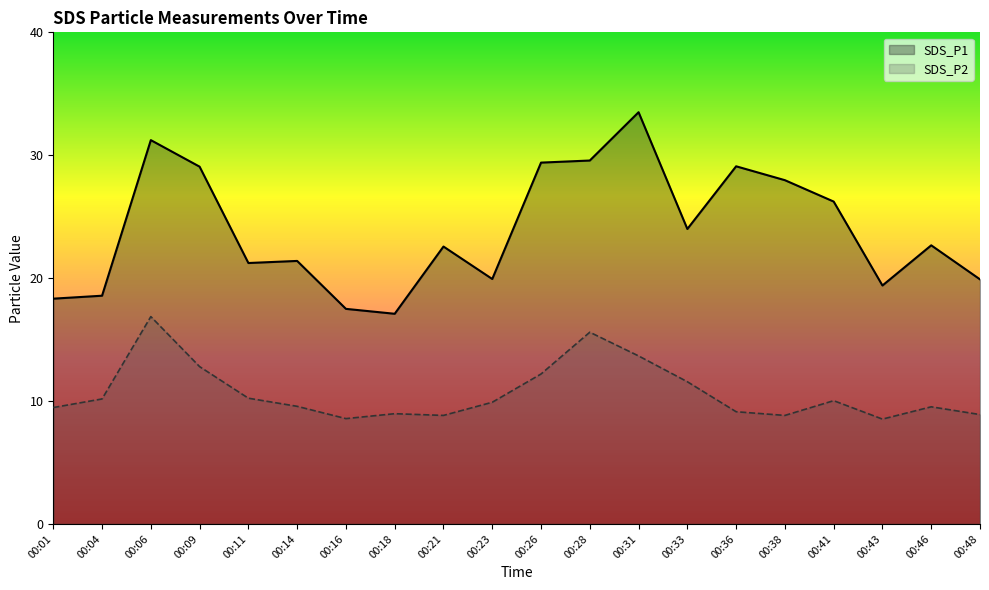

Which series has the largest total across all categories?

SDS_P1